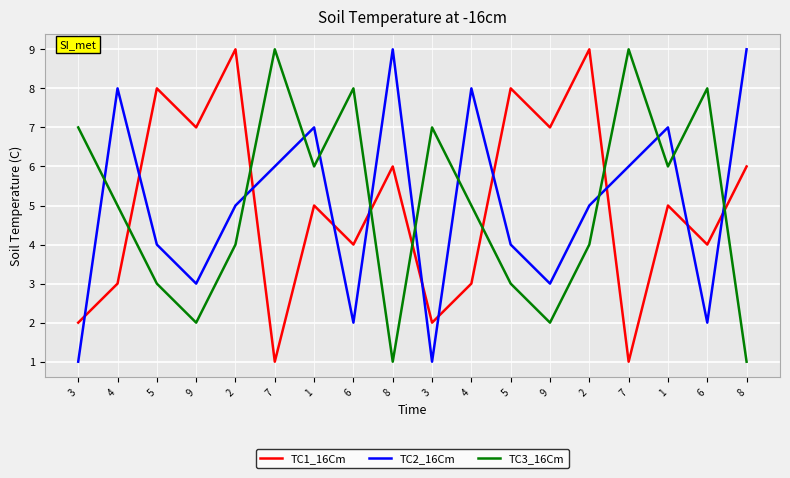

Reading left to right, what are all the values shown in this chart?

TC1_16Cm: 3=2	4=3	5=8	9=7	2=9	7=1	1=5	6=4	8=6	3=2	4=3	5=8	9=7	2=9	7=1	1=5	6=4	8=6
TC2_16Cm: 3=1	4=8	5=4	9=3	2=5	7=6	1=7	6=2	8=9	3=1	4=8	5=4	9=3	2=5	7=6	1=7	6=2	8=9
TC3_16Cm: 3=7	4=5	5=3	9=2	2=4	7=9	1=6	6=8	8=1	3=7	4=5	5=3	9=2	2=4	7=9	1=6	6=8	8=1